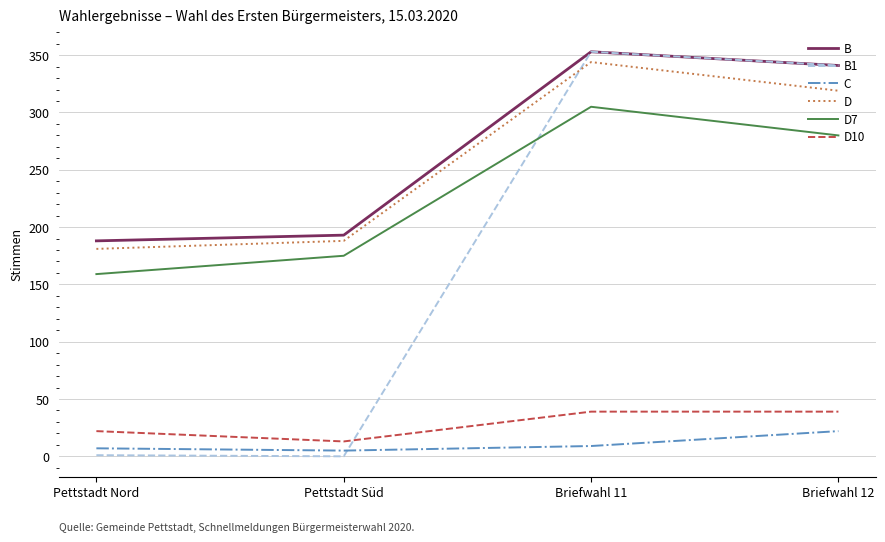

Which category has the lowest value in the D7 series?

Pettstadt Nord